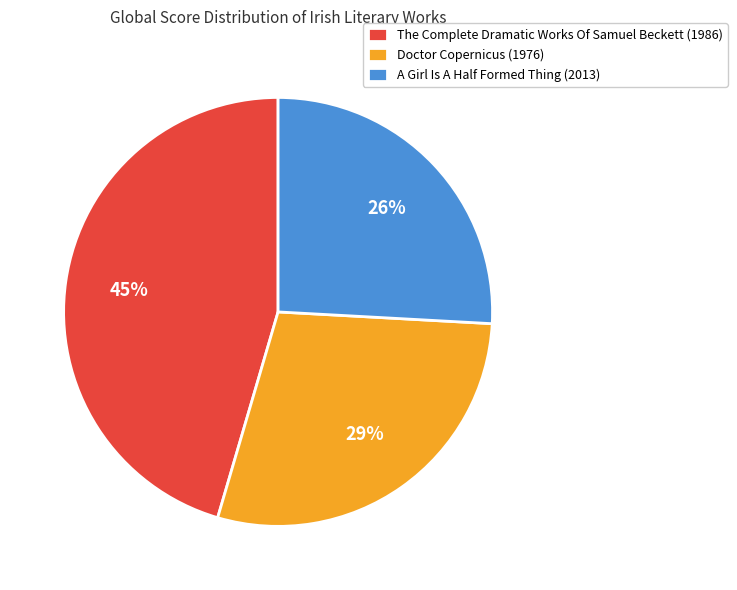

To the nearest percent, what percentage of the pie is The Complete Dramatic Works Of Samuel Beckett (1986)?

45%